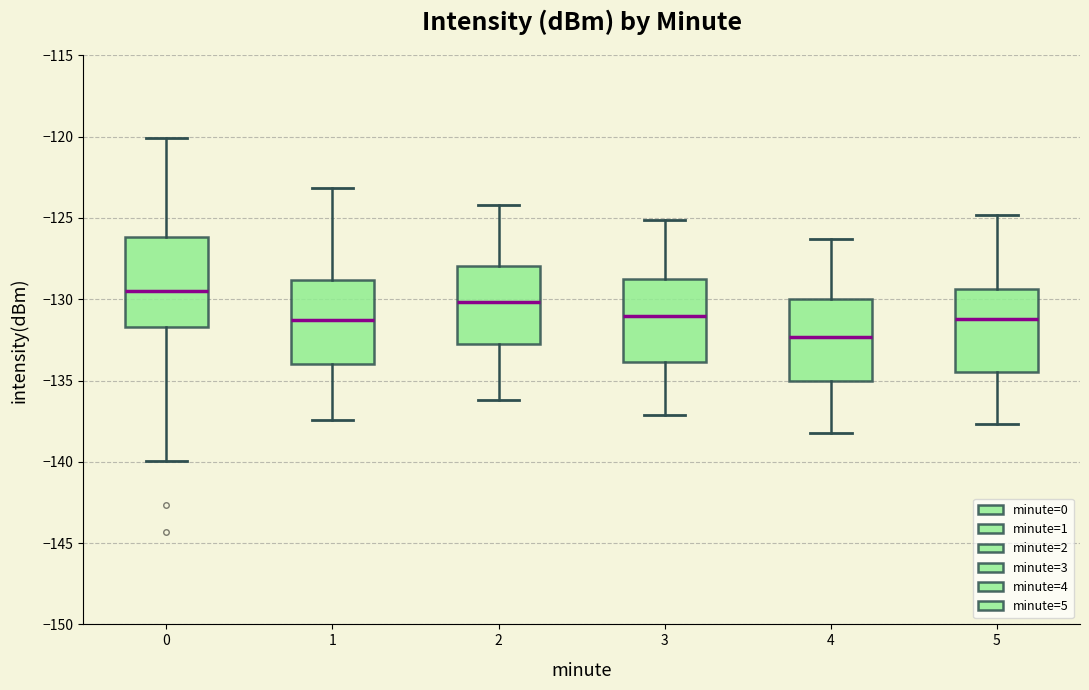

Reading left to right, transcribe this box plot: for each box, give where its median line is, the range the box spans, and where its two whiskers end, as read against the y-axis. The values are not printed on the chart, so give them approximately, as read against the axis.

0: median -129.5, box -131.5 to -126.0, whiskers -140.0 to -120.0
1: median -131.5, box -134.0 to -129.0, whiskers -137.5 to -123.0
2: median -130.0, box -132.5 to -128.0, whiskers -136.0 to -124.0
3: median -131.0, box -134.0 to -129.0, whiskers -137.0 to -125.0
4: median -132.5, box -135.0 to -130.0, whiskers -138.0 to -126.5
5: median -131.0, box -134.5 to -129.5, whiskers -137.5 to -125.0